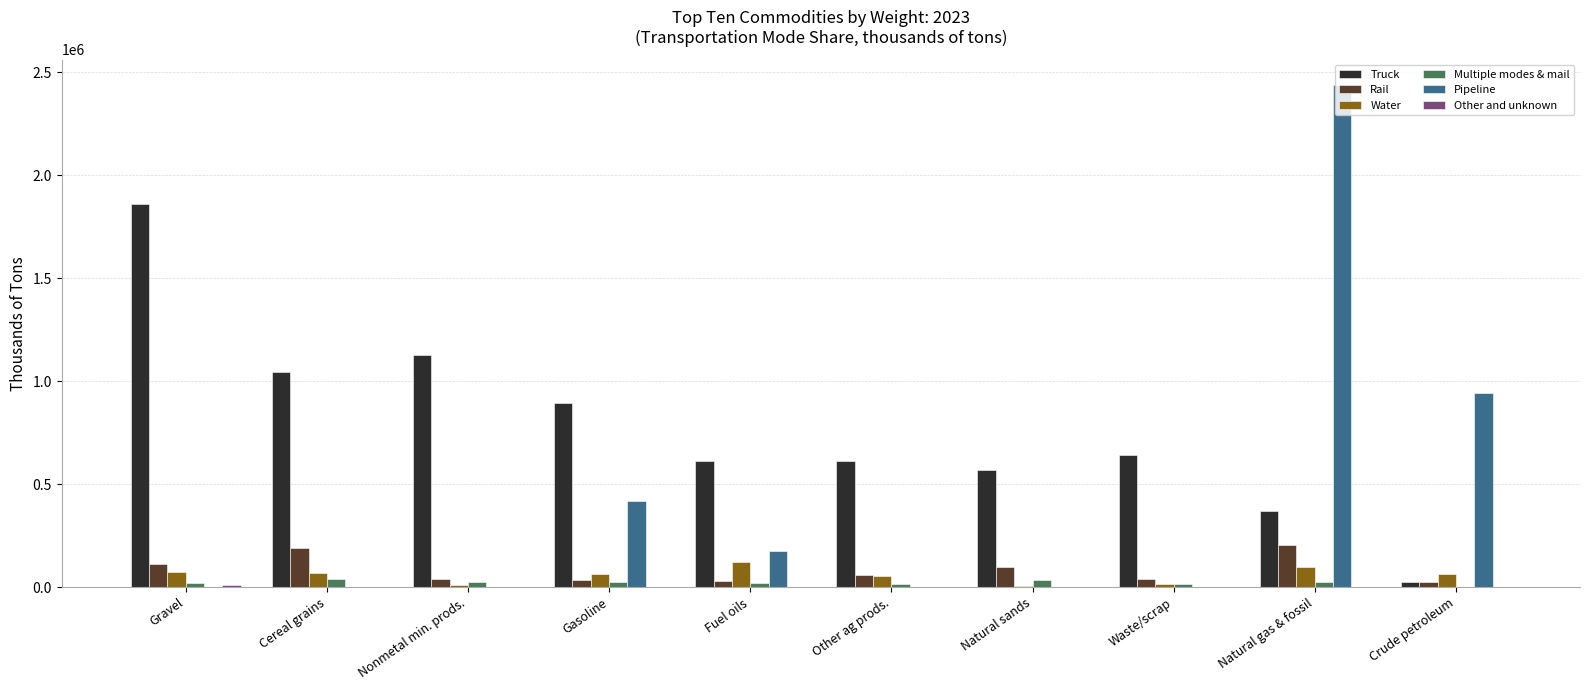

Is the value of Pipeline at Natural gas & fossil greater than the value of Truck at Crude petroleum?

Yes